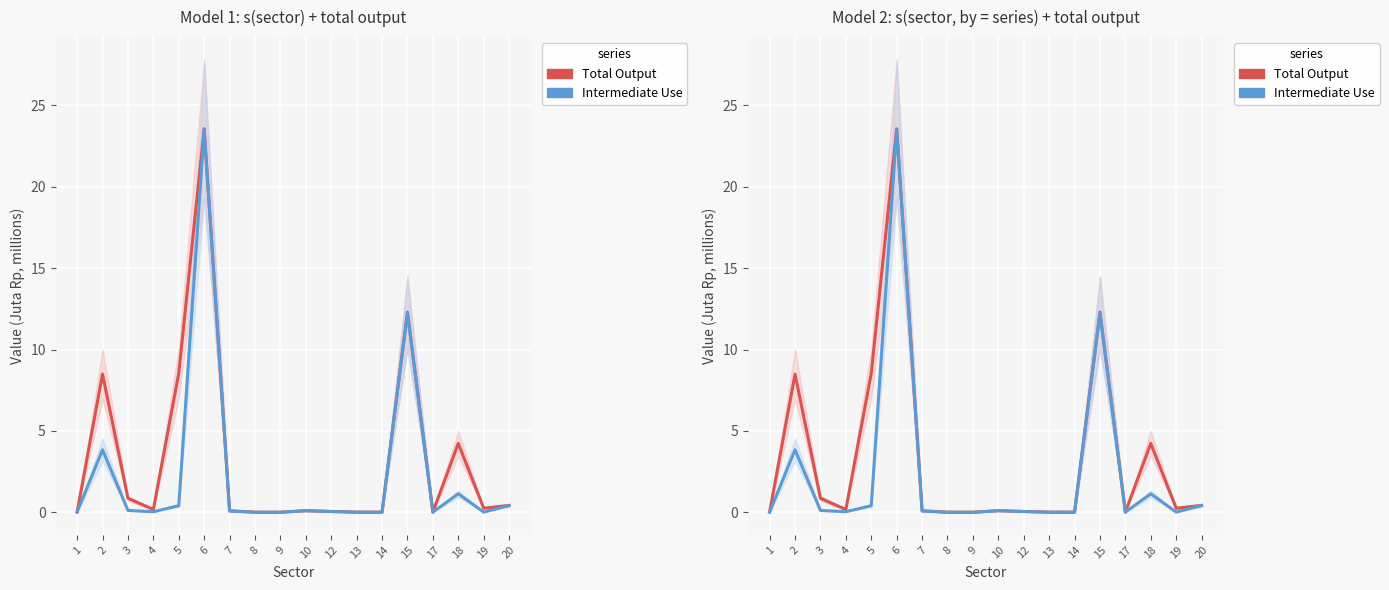

Between 14 and 9, which is larger?

14